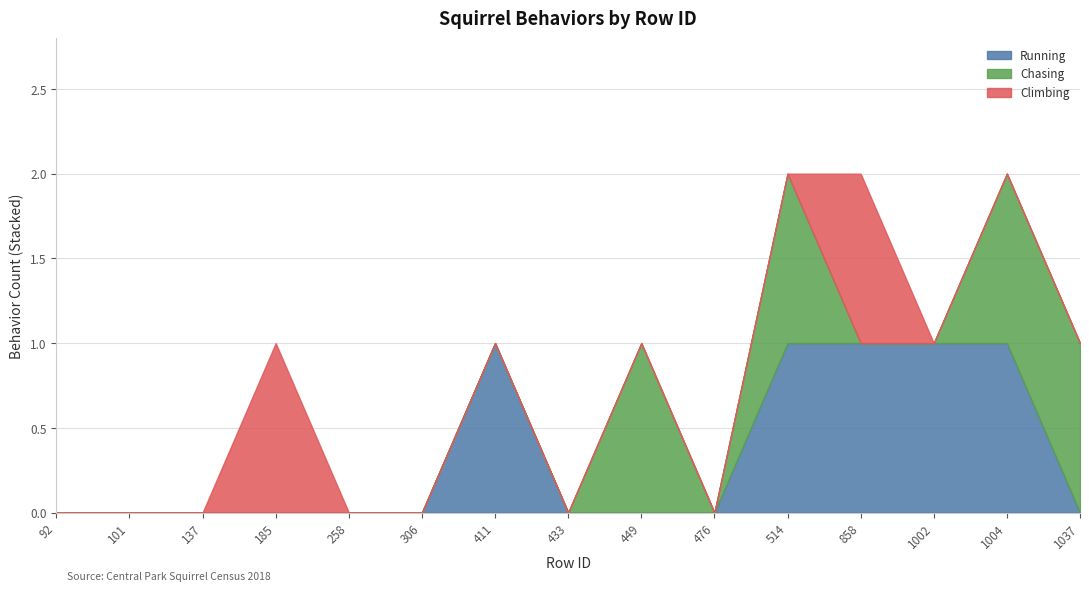

Which category has the highest value in the Climbing series?

185